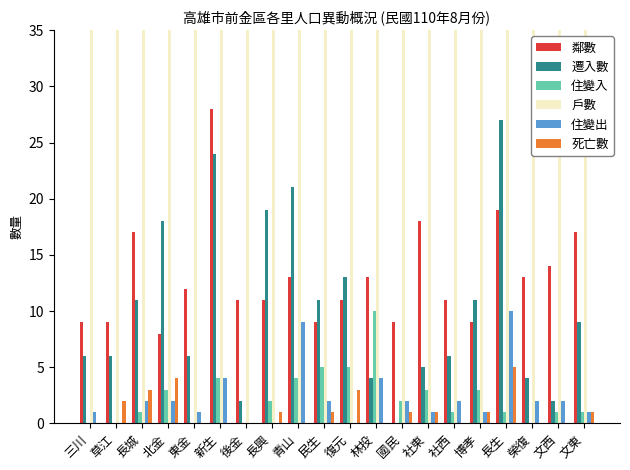

Reading right to left, transcribe all the data shown in this chart.

鄰數: 文東=17	文西=14	榮復=13	長生=19	博孝=9	社西=11	社東=18	國民=9	林投=13	復元=11	民生=9	青山=13	長興=11	後金=11	新生=28	東金=12	北金=8	長城=17	草江=9	三川=9
遷入數: 文東=9	文西=2	榮復=4	長生=27	博孝=11	社西=6	社東=5	國民=0	林投=4	復元=13	民生=11	青山=21	長興=19	後金=2	新生=24	東金=6	北金=18	長城=11	草江=6	三川=6
住變入: 文東=1	文西=1	榮復=0	長生=1	博孝=3	社西=1	社東=3	國民=2	林投=10	復元=5	民生=5	青山=4	長興=2	後金=0	新生=4	東金=0	北金=3	長城=1	草江=0	三川=0
戶數: 文東=565	文西=521	榮復=554	長生=902	博孝=525	社西=597	社東=775	國民=479	林投=604	復元=534	民生=458	青山=1082	長興=703	後金=319	新生=1944	東金=525	北金=429	長城=689	草江=507	三川=350
住變出: 文東=1	文西=2	榮復=2	長生=10	博孝=1	社西=2	社東=1	國民=2	林投=4	復元=0	民生=2	青山=9	長興=0	後金=0	新生=4	東金=1	北金=2	長城=2	草江=0	三川=1
死亡數: 文東=1	文西=0	榮復=0	長生=5	博孝=1	社西=0	社東=1	國民=1	林投=0	復元=3	民生=1	青山=0	長興=1	後金=0	新生=0	東金=0	北金=4	長城=3	草江=2	三川=0